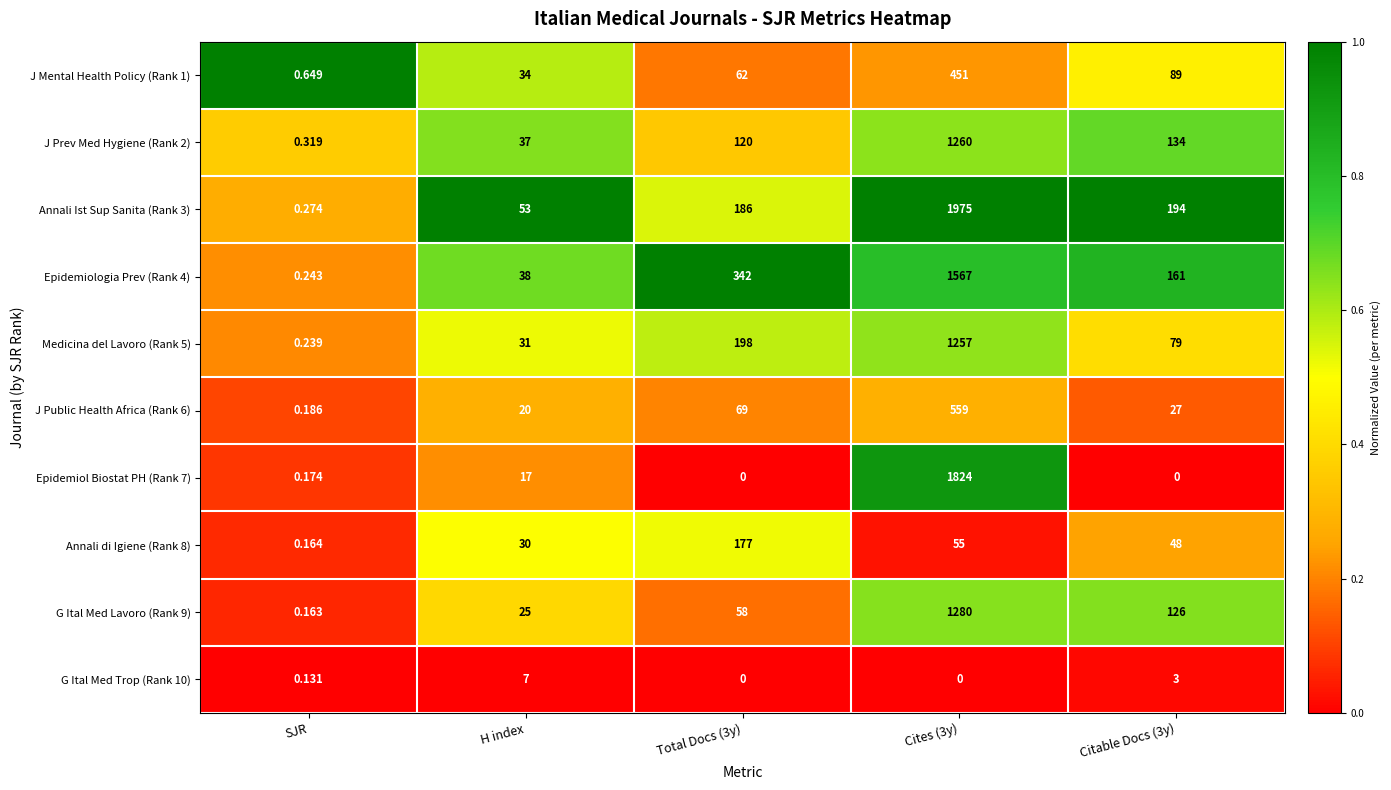

At which label does G Ital Med Trop (Rank 10) reach its peak?

H index